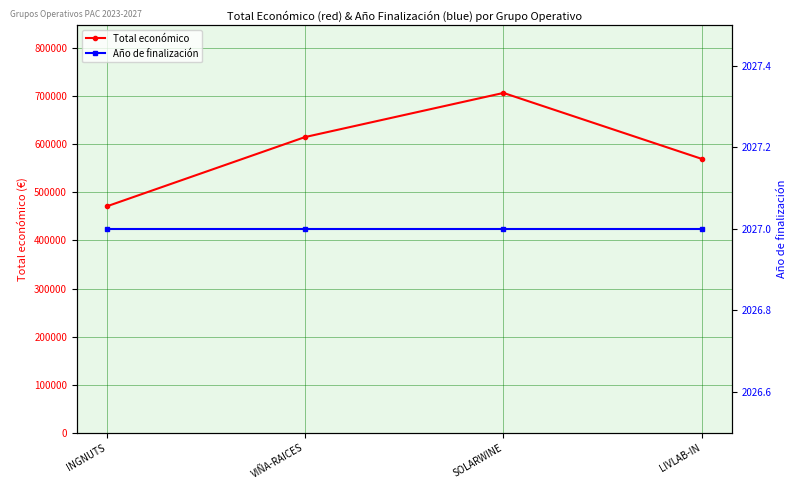

What is the label of the 4th point from the left?

LIVLAB-IN